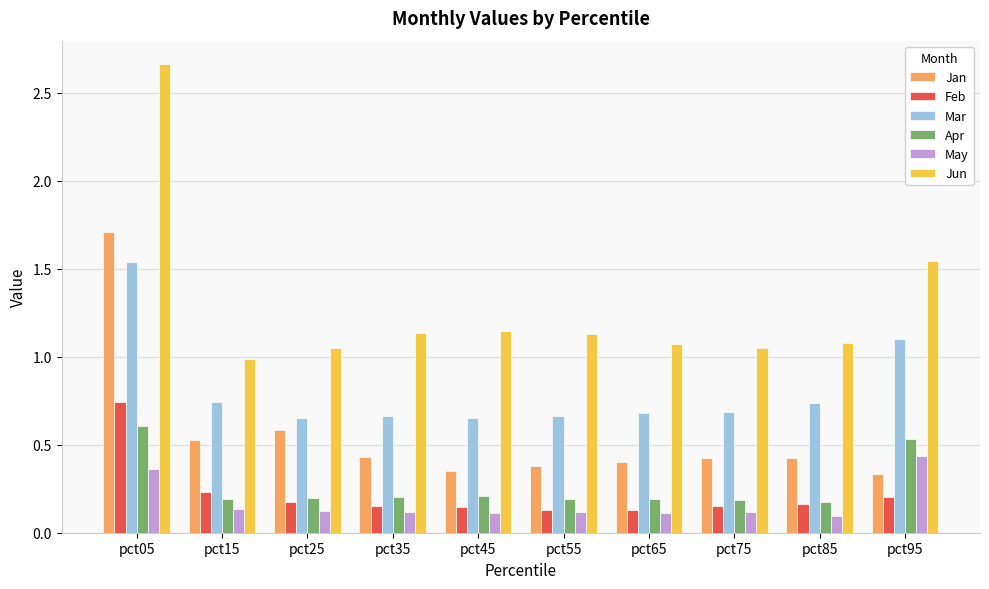

What are all the series names shown in the legend?

Jan, Feb, Mar, Apr, May, Jun